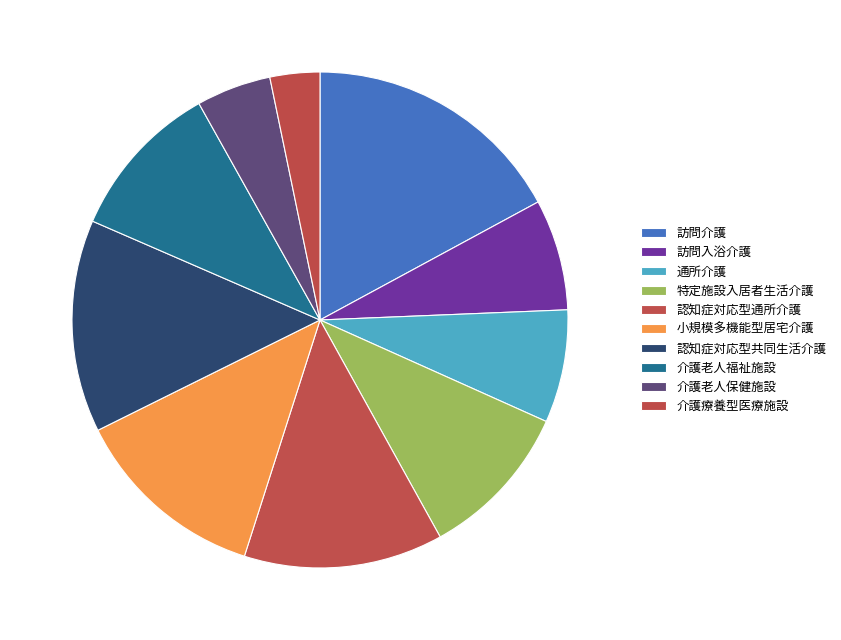

Is there a majority slice in this chart?

No